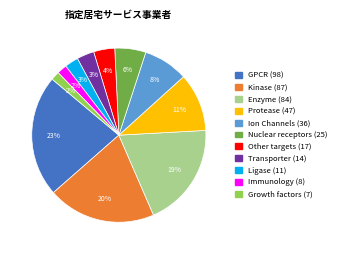

To the nearest percent, what is the difference between the largest and smallest slice percentages?

21%